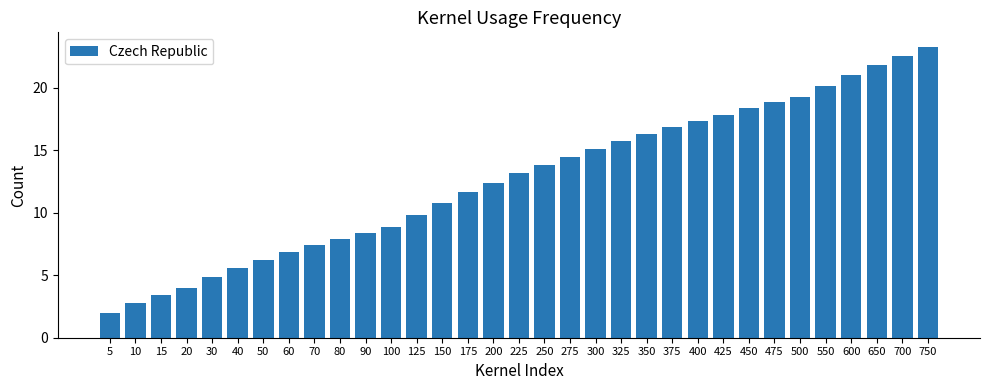

What is the value of the 1st bar from the left?

2.0